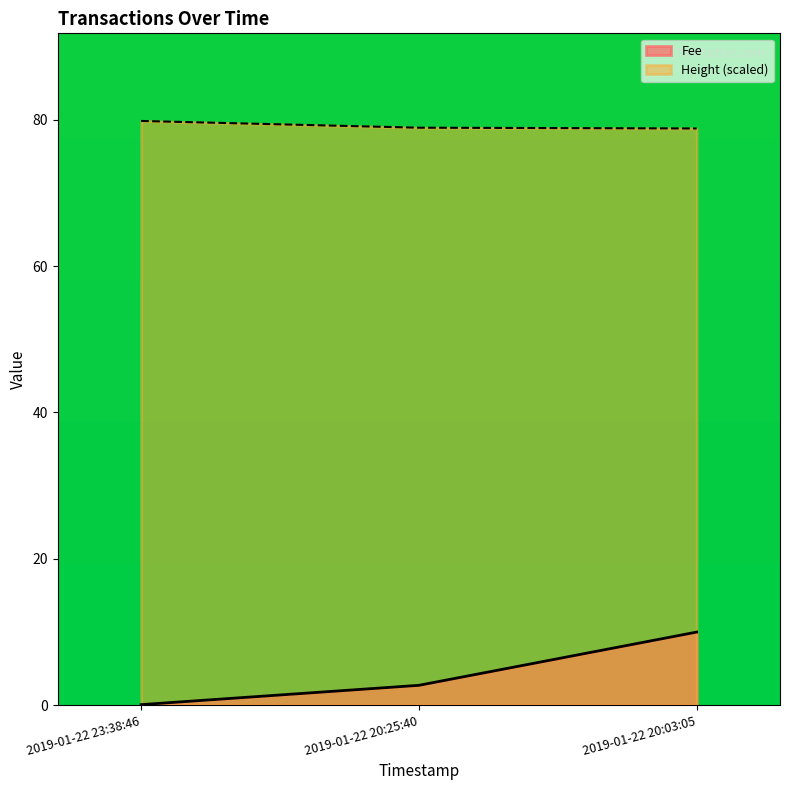

Does the chart display data point markers on the line(s)?

No